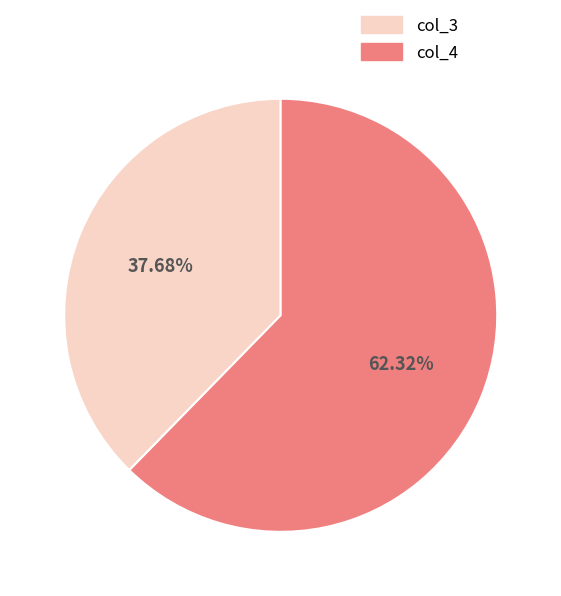

How many slices are in this pie chart?

2